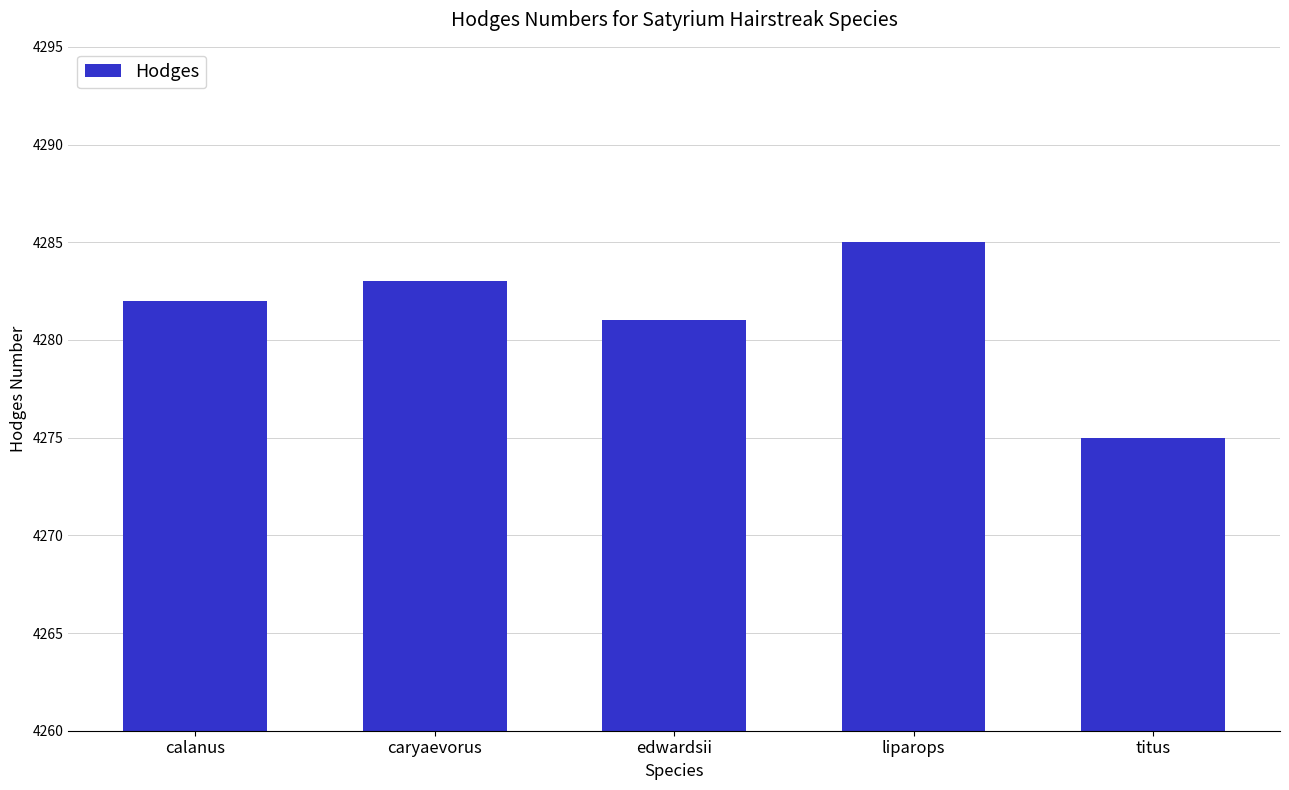

Count the values in the range 4281 to 4283.

3